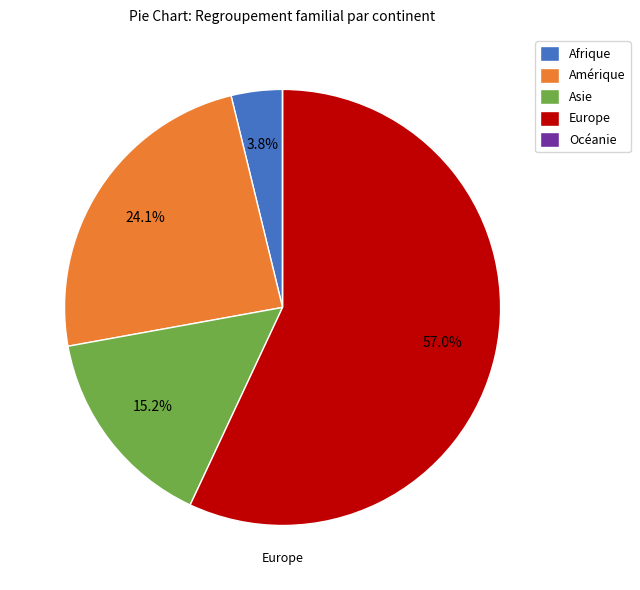

To the nearest percent, what portion does Asie represent?

15%